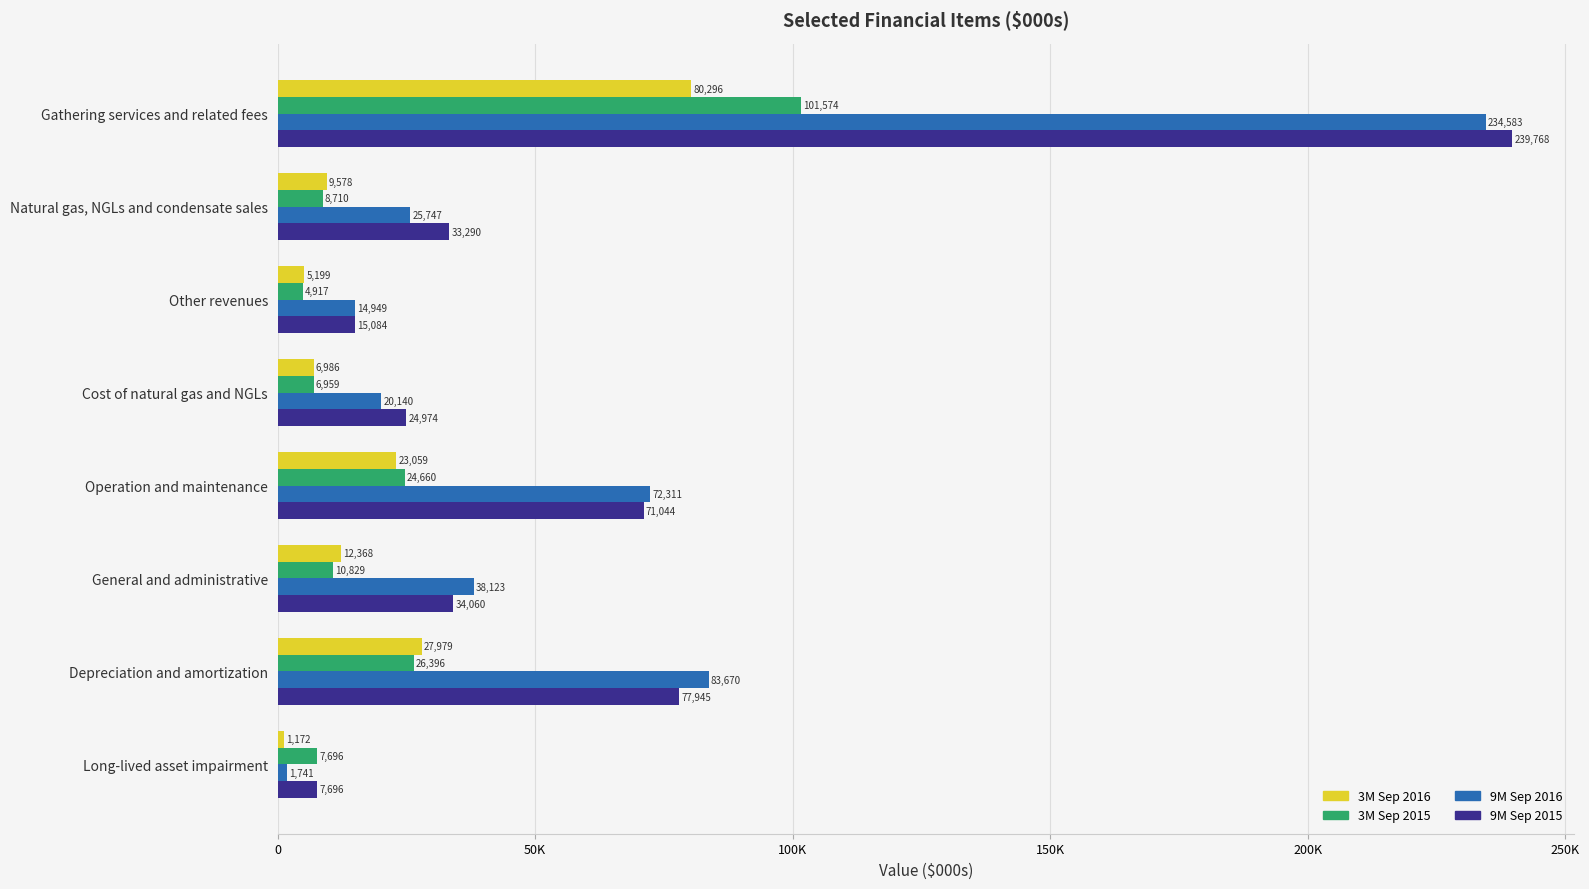

What are all the series names shown in the legend?

3M Sep 2016, 3M Sep 2015, 9M Sep 2016, 9M Sep 2015